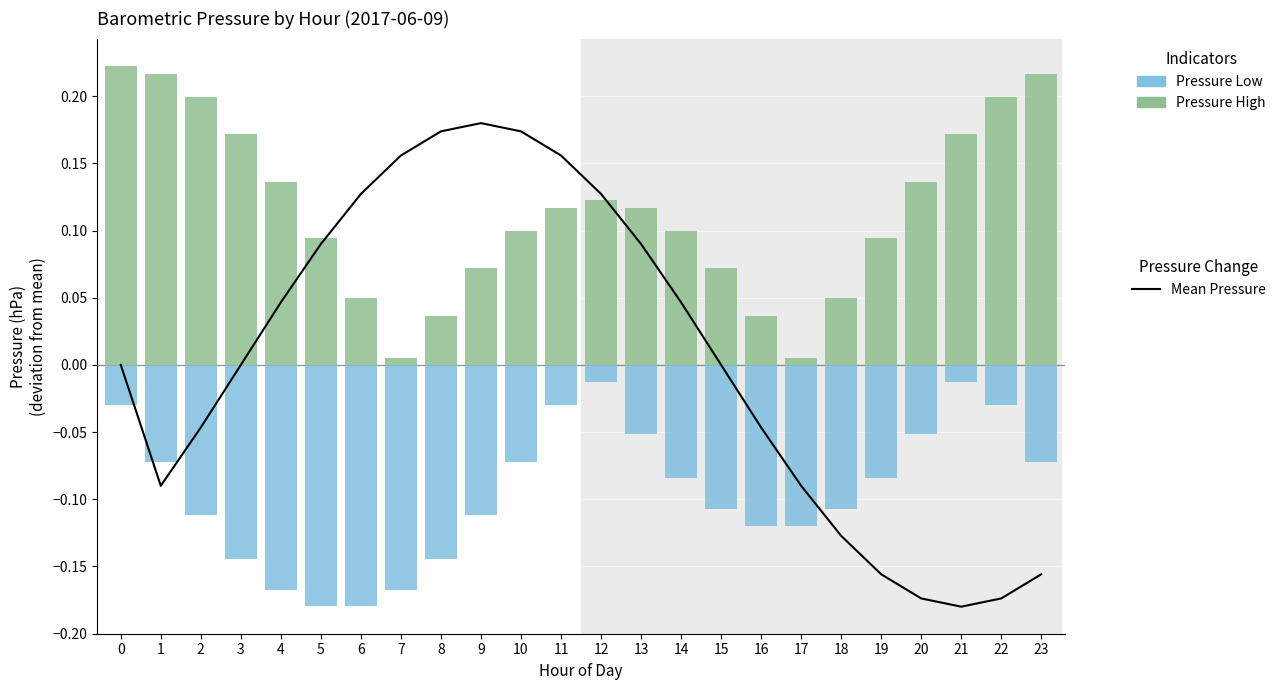

The Pressure Low series shows -0.1 at 14. True or false?

True